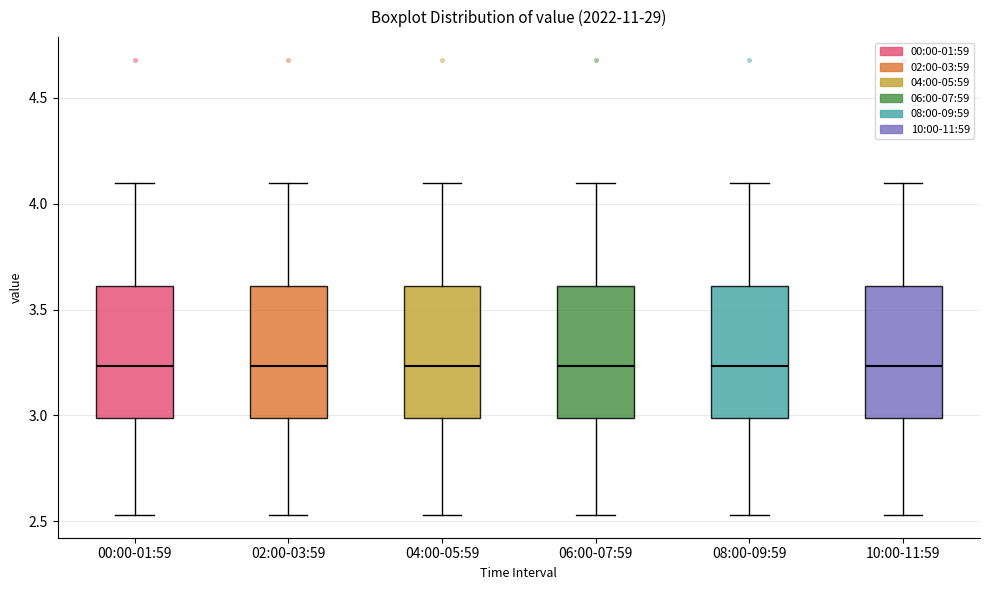

Where does the upper whisker of the box for 04:00-05:59 end on the y-axis? The values are not printed on the chart, so give them approximately, as read against the axis.

4.10